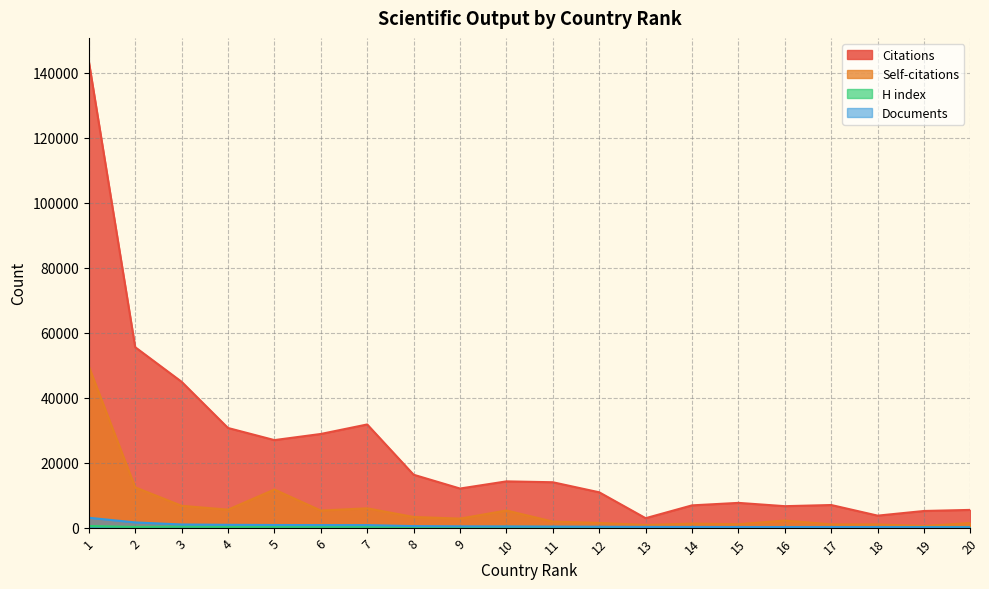

Which series has the largest range (max minus min)?

Citations